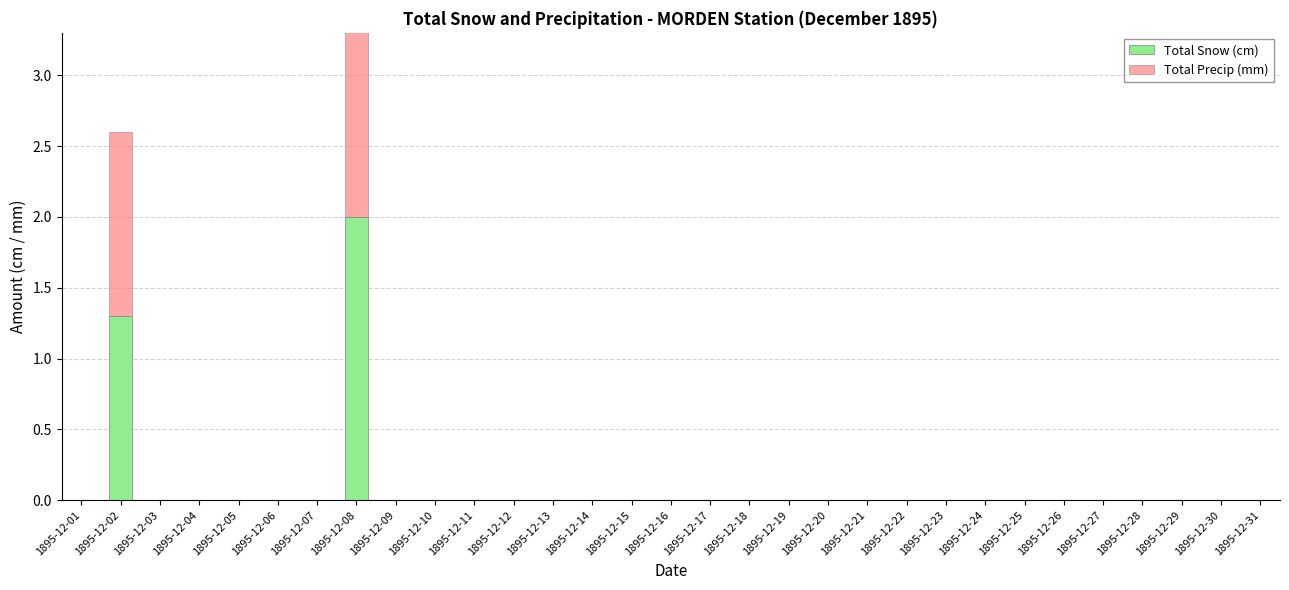

Which series changed the most between 1895-12-02 and 1895-12-07?

Total Snow (cm)